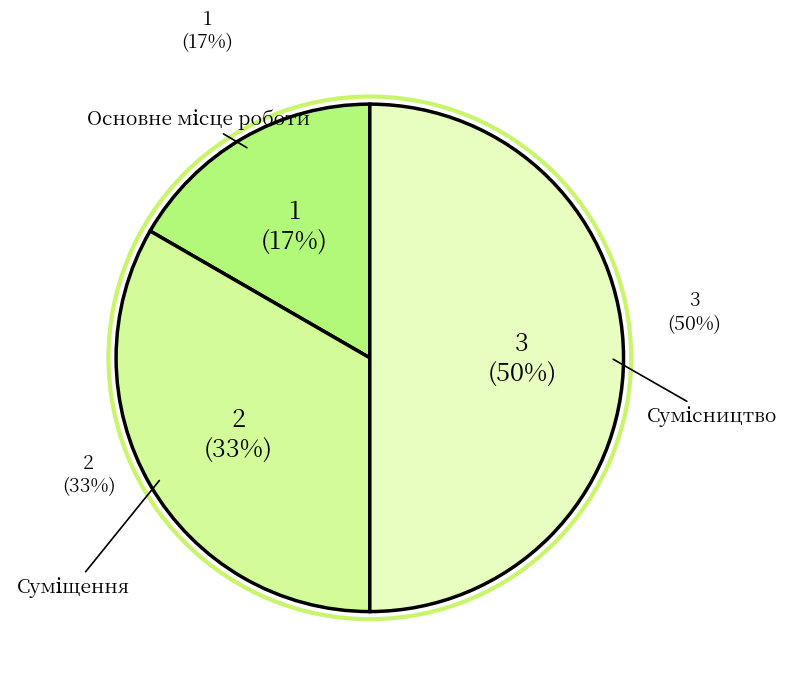

What is the change in value from Основне місце роботи to Сумісництво?

+2